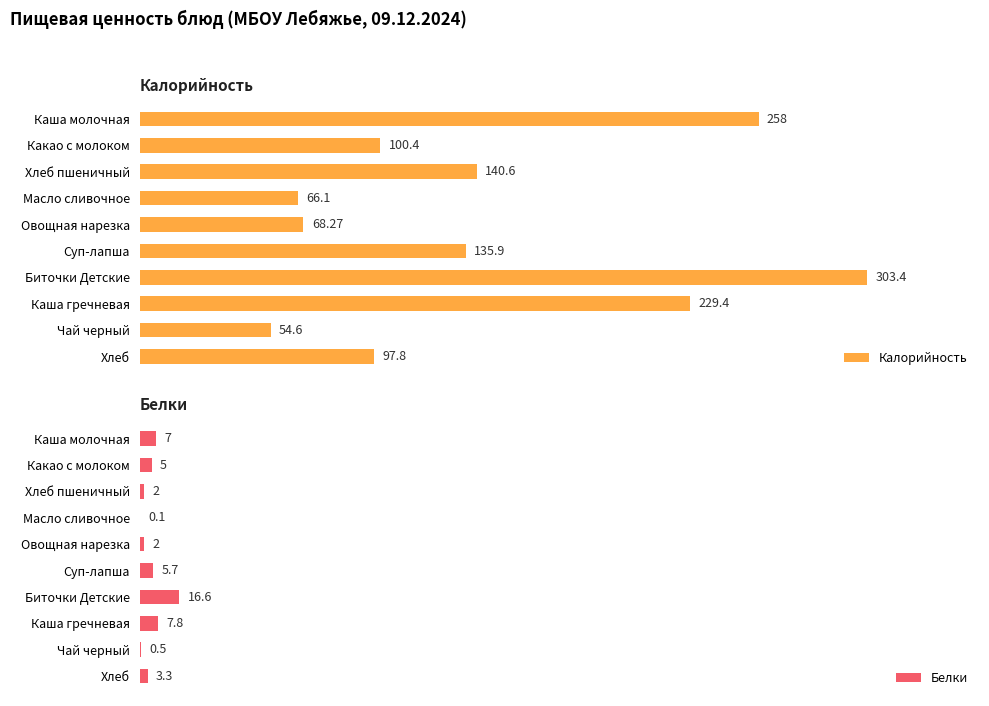

At which label is Белки closest to 8?

Каша гречневая